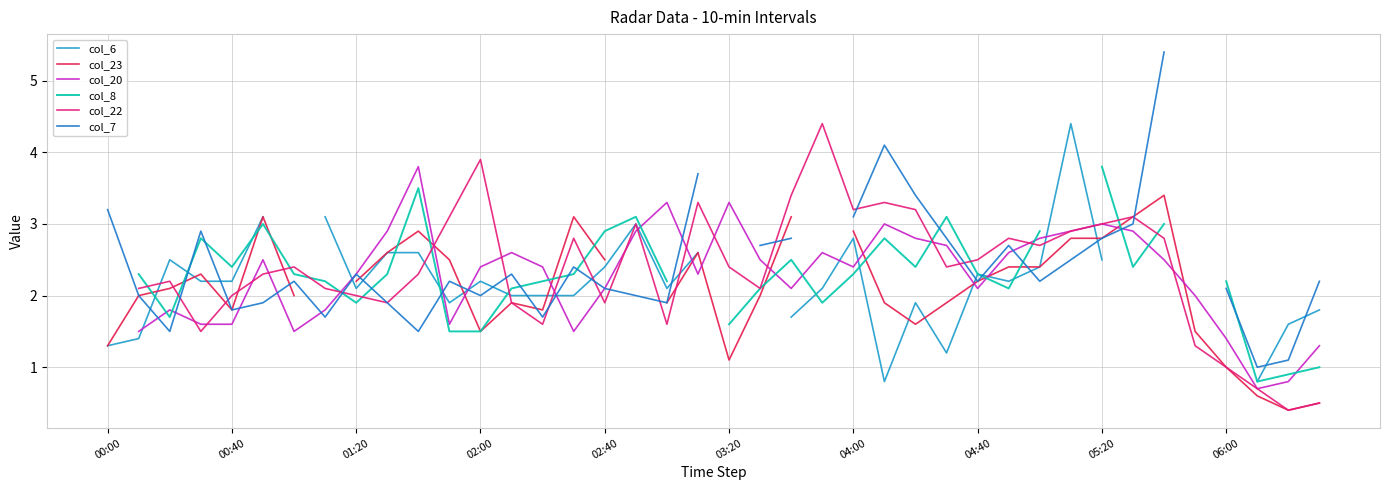

In col_23, how many points are lower than both neighbors (excluding endpoints)?

6